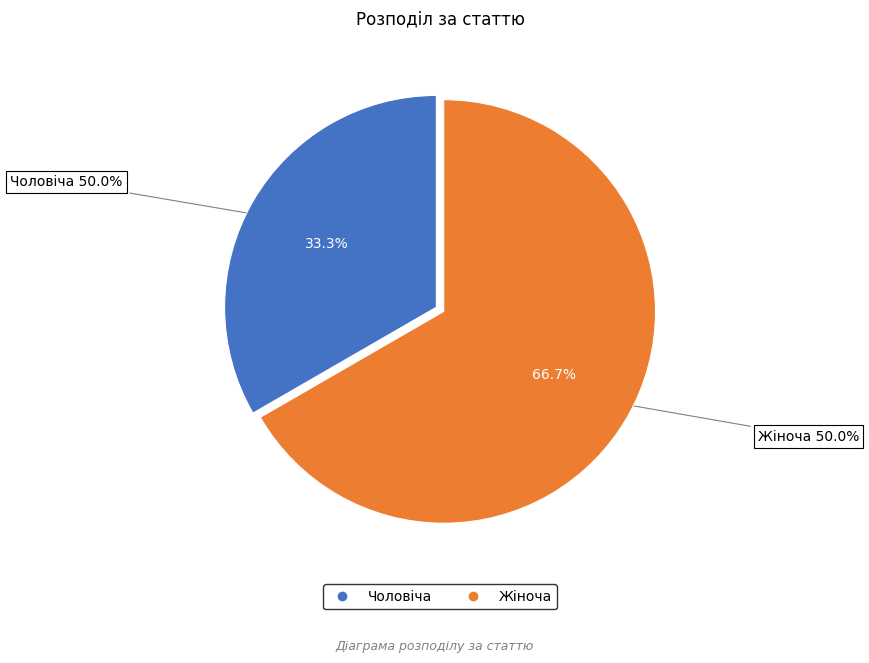

Is Чоловіча the majority of the pie?

No